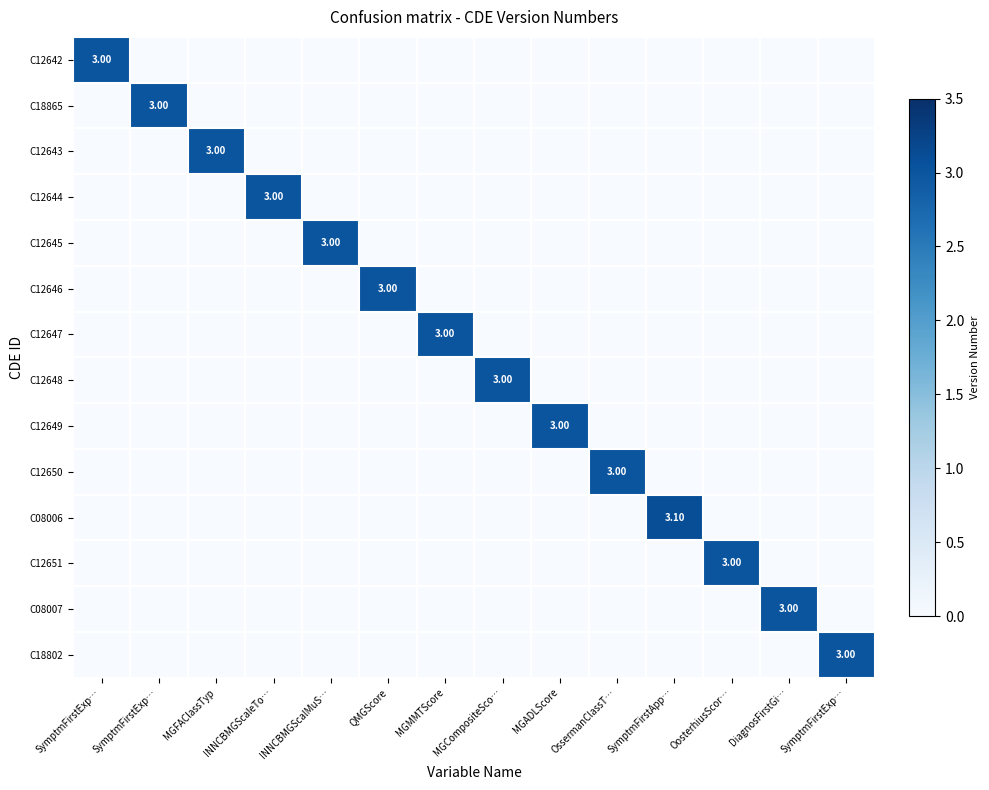

How many C18802 values are between 0 and 1?

13